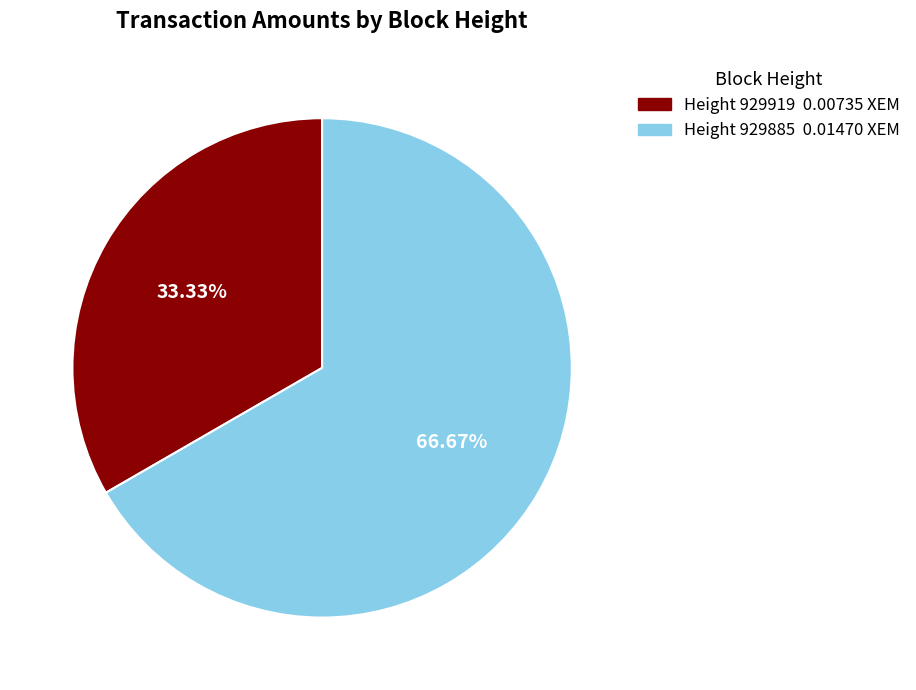

Does any single category account for the majority?

Yes